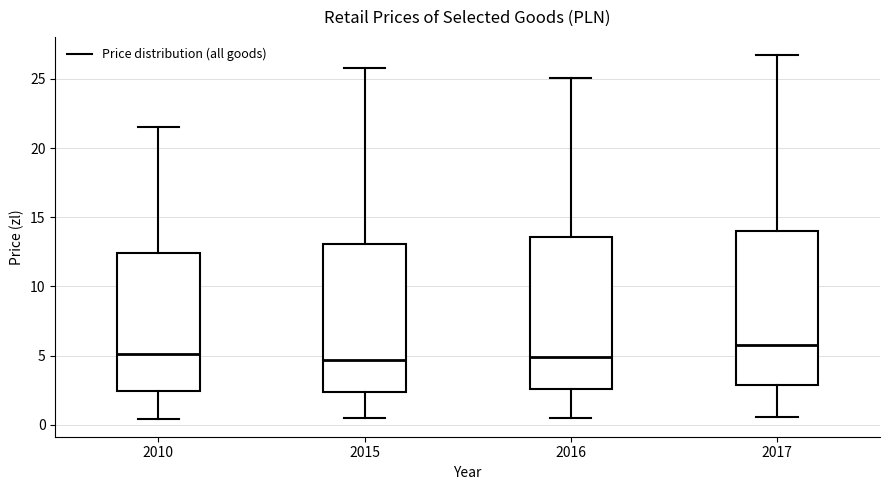

Reading left to right, read every box against the y-axis: the position of its median line, the range the box covers, and the ends of its whiskers. The values are not printed on the chart, so give them approximately, as read against the axis.

2010: median 5.0, box 2.5 to 12.5, whiskers 0.5 to 21.5
2015: median 4.5, box 2.5 to 13.0, whiskers 0.5 to 26.0
2016: median 5.0, box 2.5 to 13.5, whiskers 0.5 to 25.0
2017: median 6.0, box 3.0 to 14.0, whiskers 0.5 to 26.5